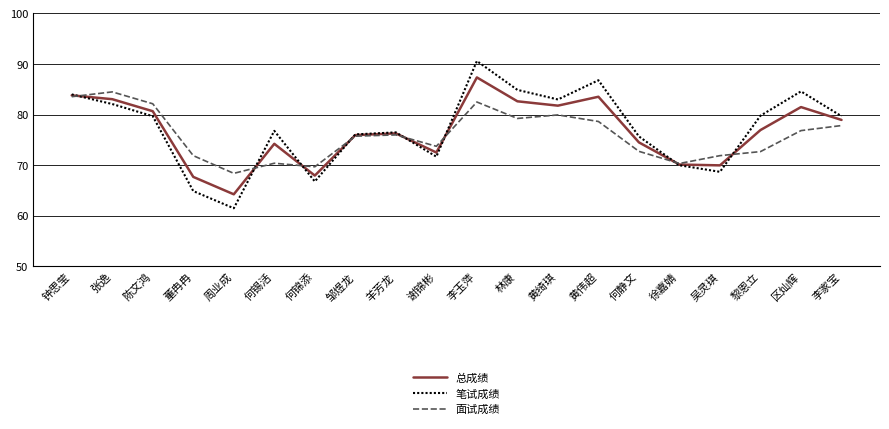

True or false: 总成绩 and 面试成绩 cross at least once.

True